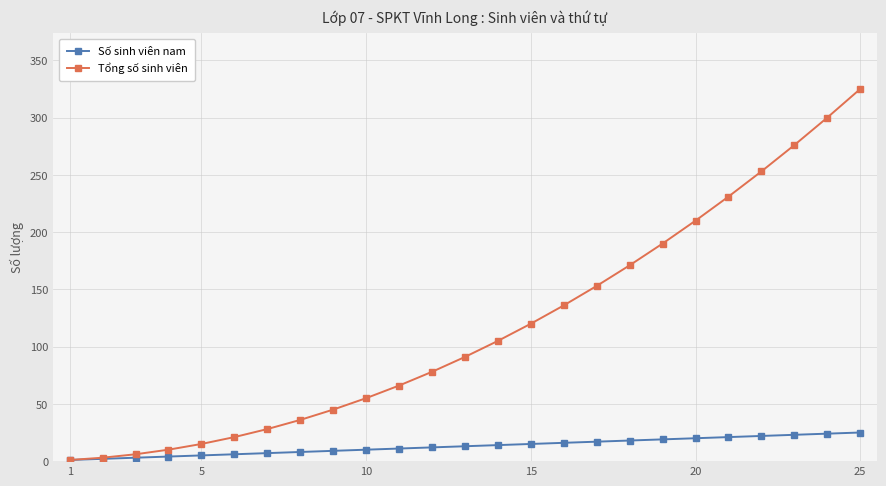

At how many categories does at least one series exceed 125?

10